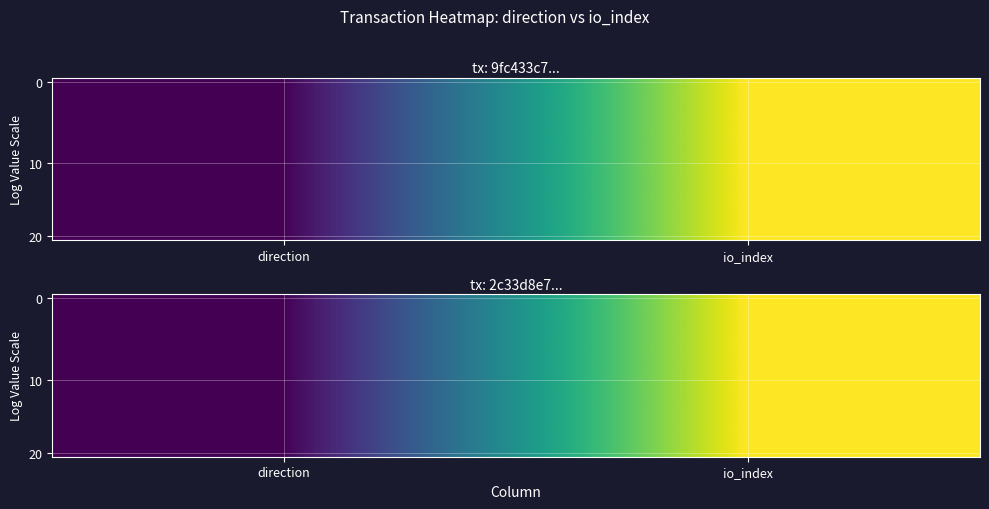

How many data points does each series have?

2